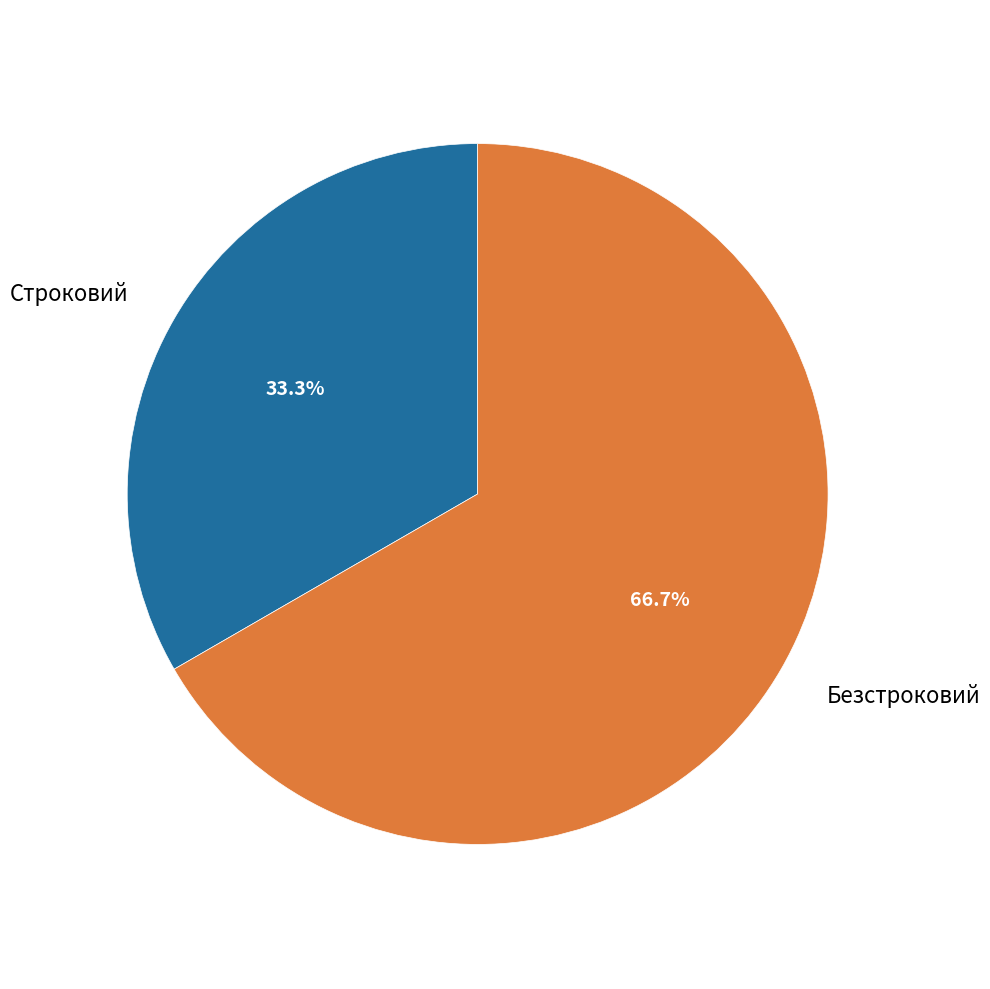

How much of the chart is everything except Строковий?

66.7%